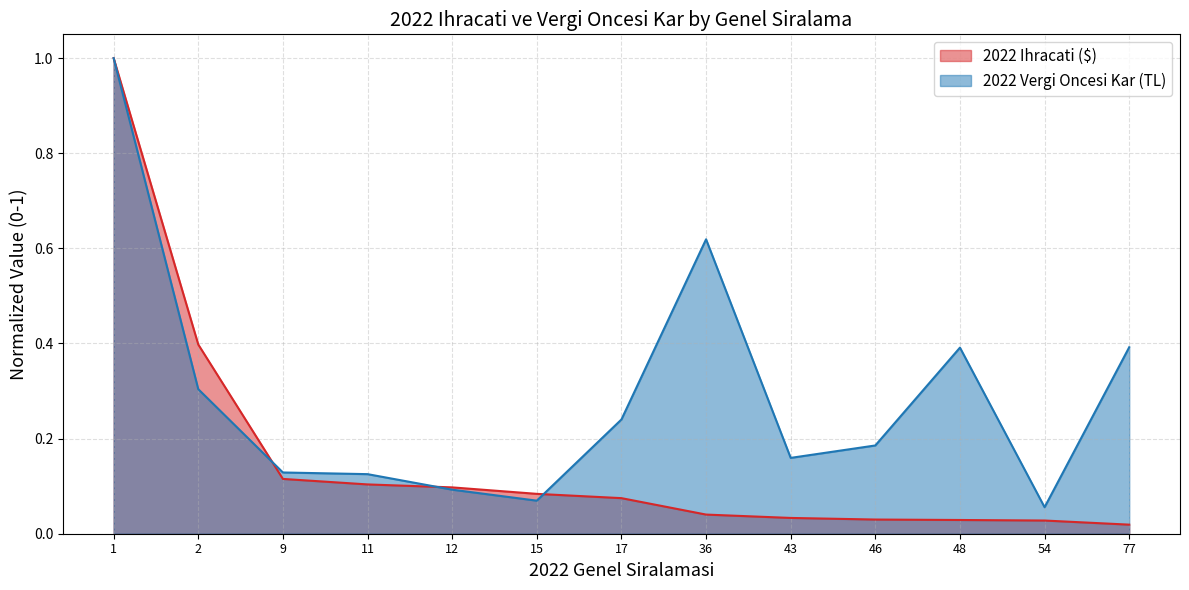

After their last crossing, which series has the higher values: 2022 Ihracati ($) or 2022 Vergi Oncesi Kar (TL)?

2022 Vergi Oncesi Kar (TL)